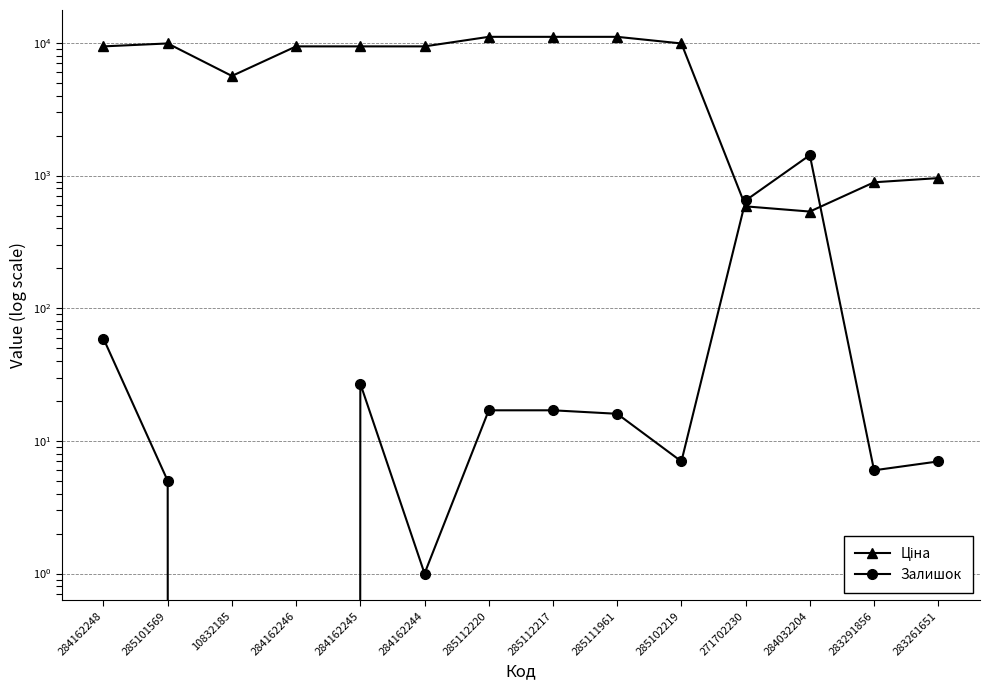

What is the difference between the Залишок values at 284032204 and 285112220?

1409.0